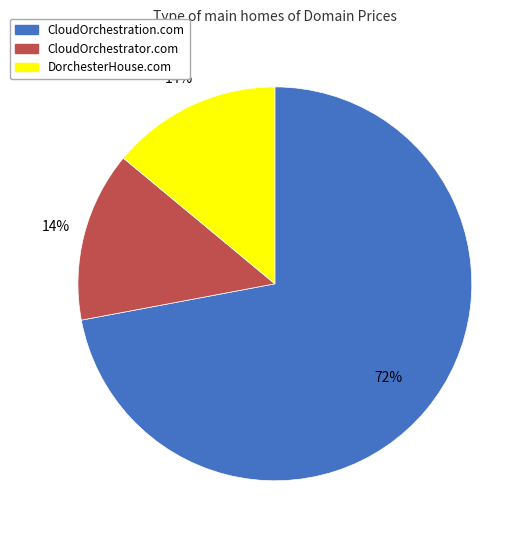

How many segments does this pie chart have?

3